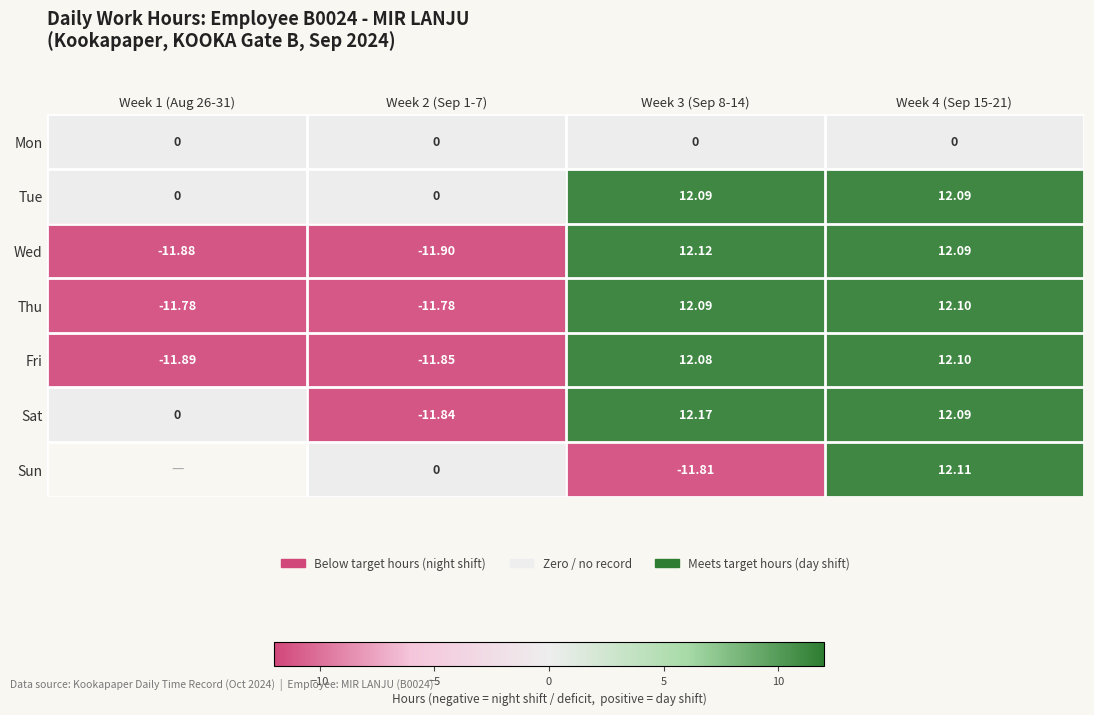

Count the number of categories in the chart.

4